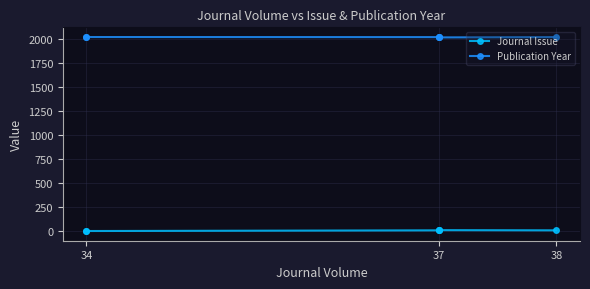

How many series are shown in this chart?

2